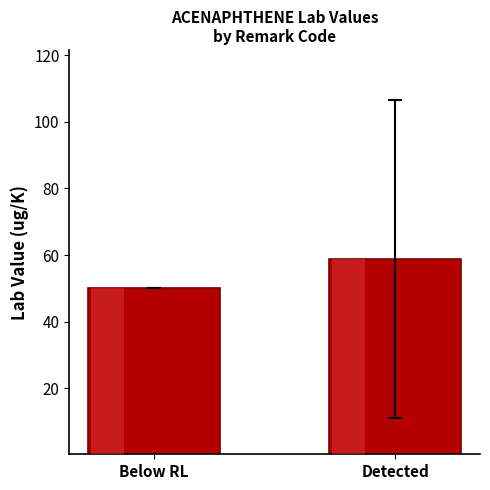

Does the chart contain stacked bars?

No